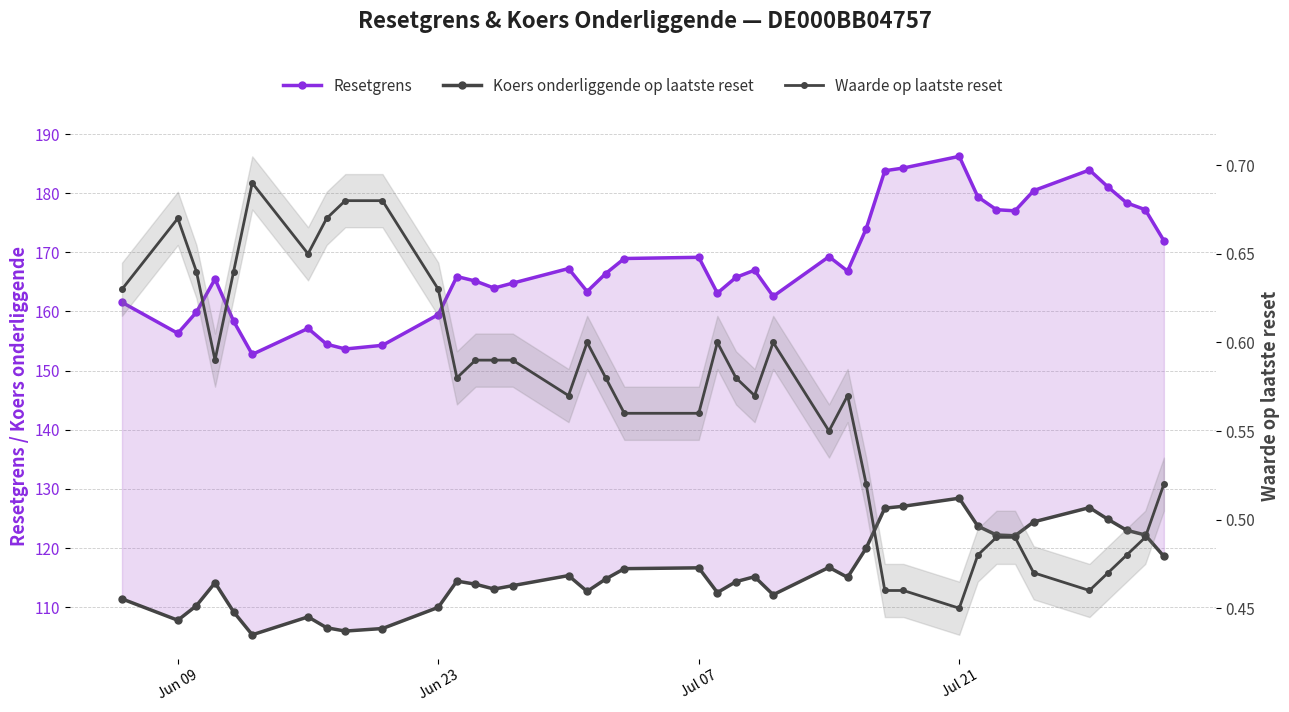

True or false: Koers onderliggende op laatste reset and Waarde op laatste reset cross at least once.

False